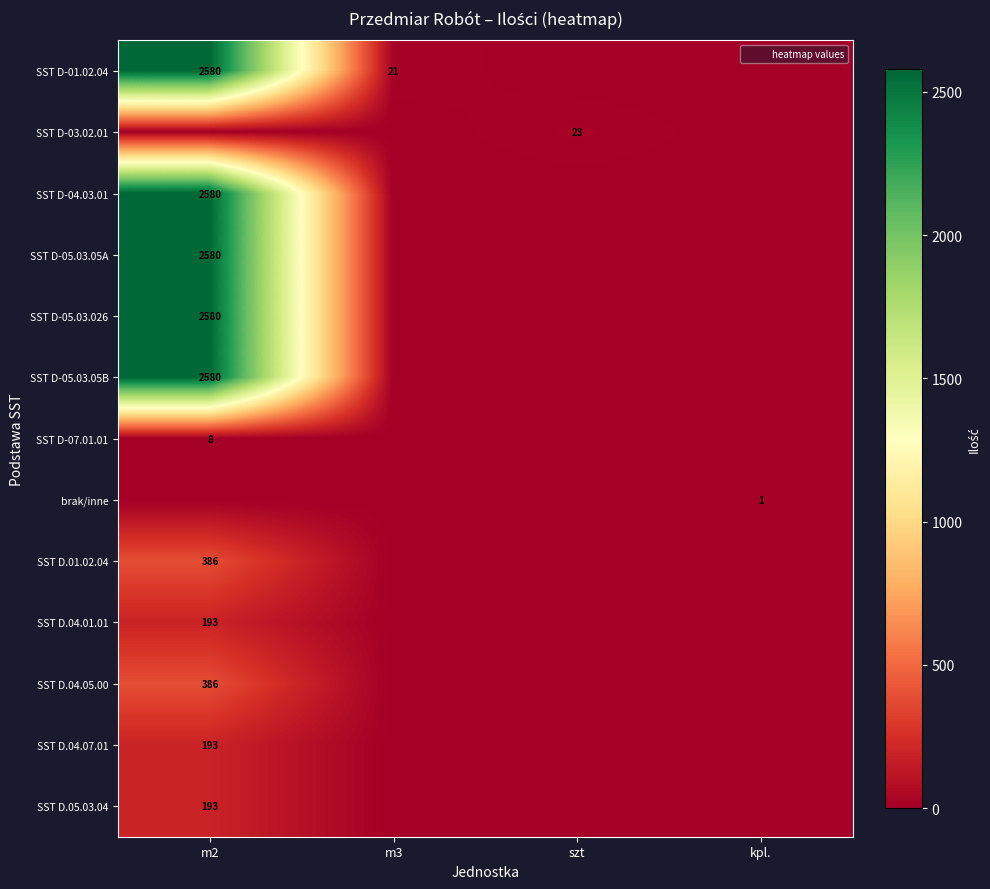

What is the spread (max minus min) of values at szt?

23.0